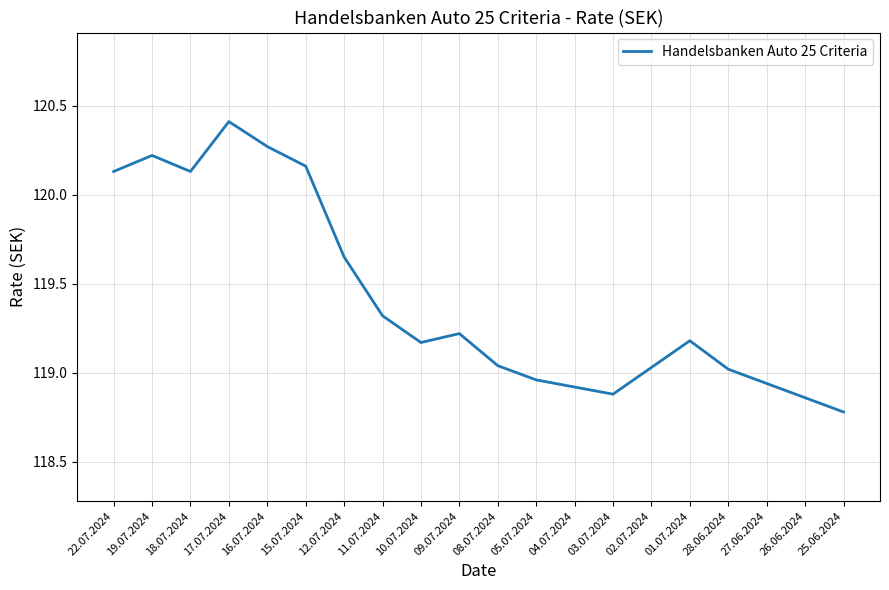

Which category has the highest value across all series?

17.07.2024